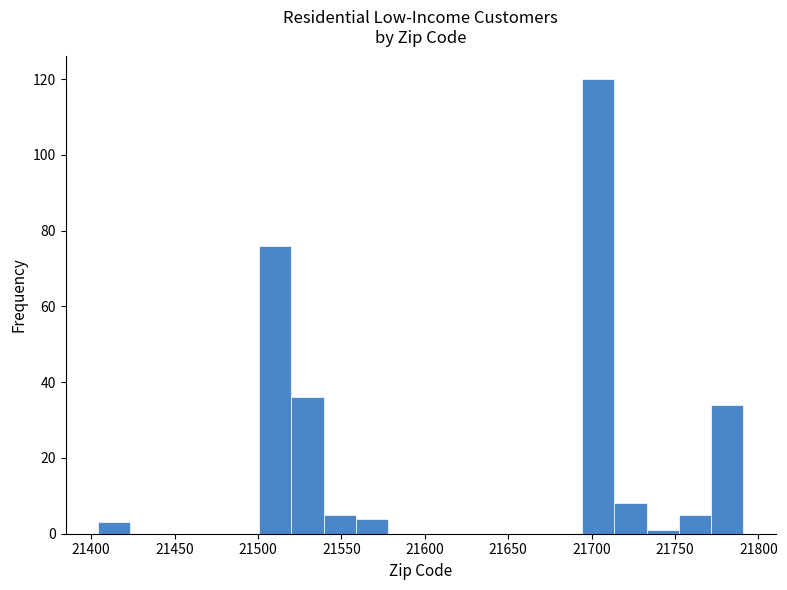

Around what value on the x-axis is the tallest bar? Give the approximate position of its centre, as read against the axis.

21705